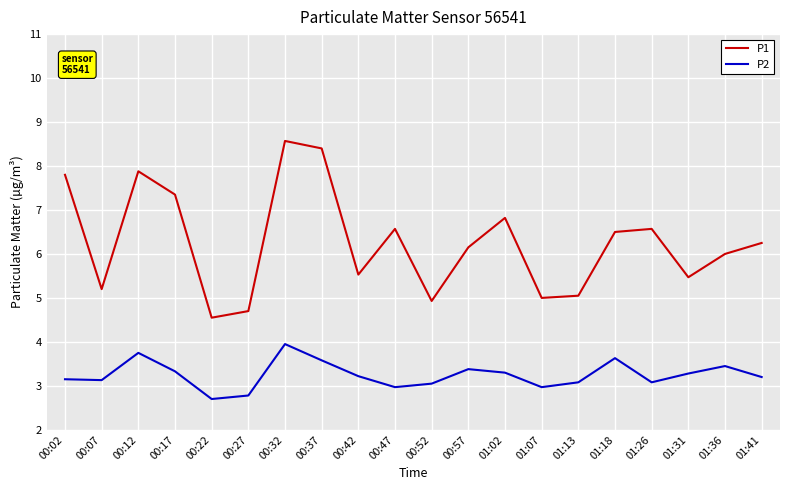

What are all the series names shown in the legend?

P1, P2